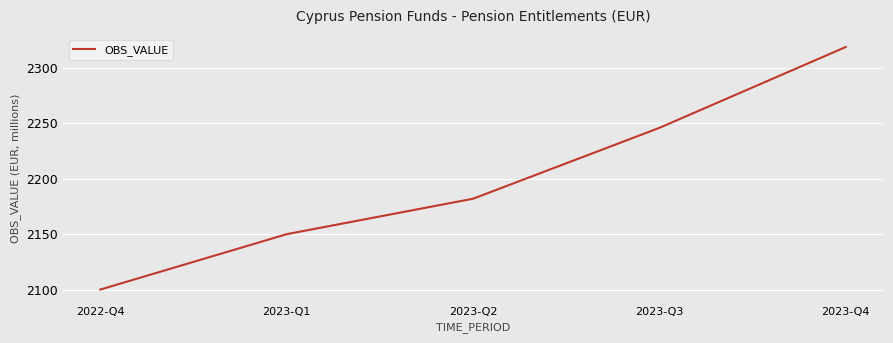

Reading left to right, extract all data points from this chart.

2022-Q4=2100	2023-Q1=2150	2023-Q2=2182	2023-Q3=2246	2023-Q4=2319